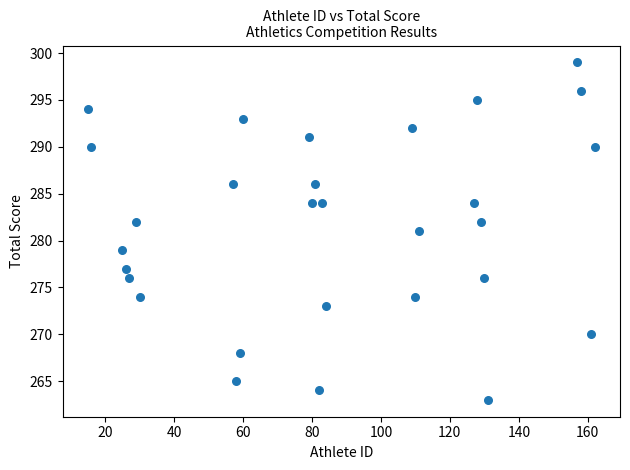

What is the range of X values (max minus min)?

147